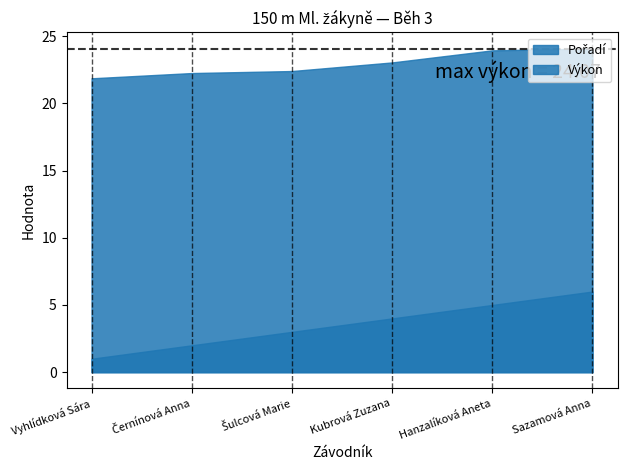

How many lines are shown in the chart?

2